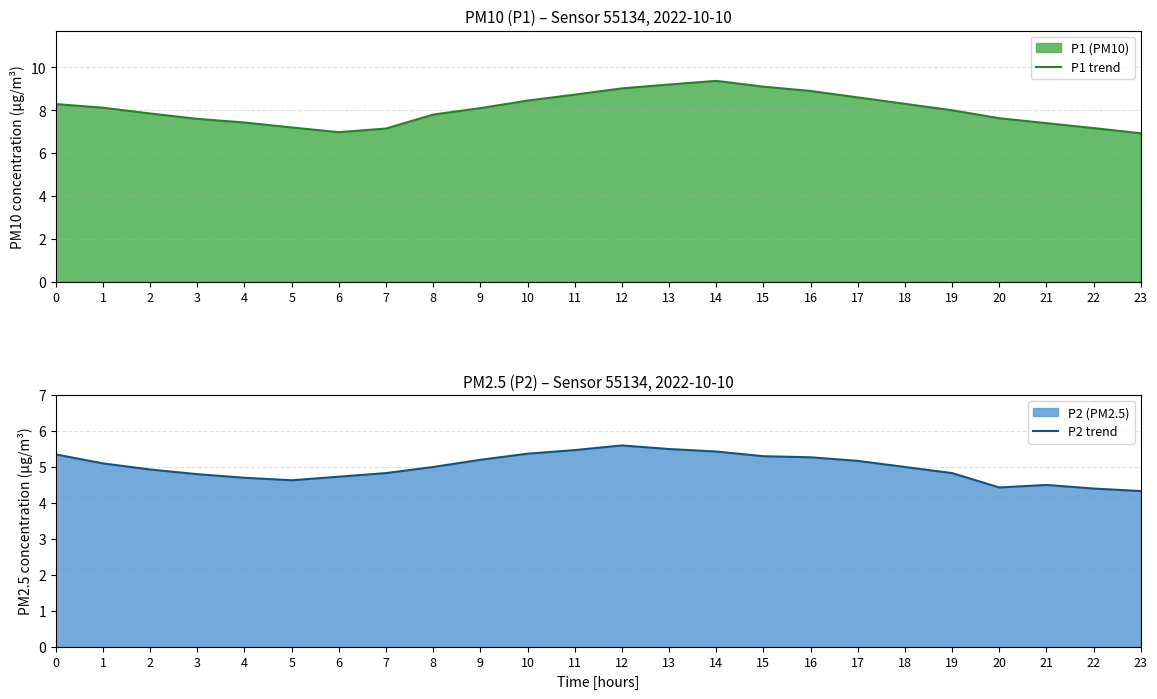

True or false: P1 trend and P2 trend cross at least once.

False